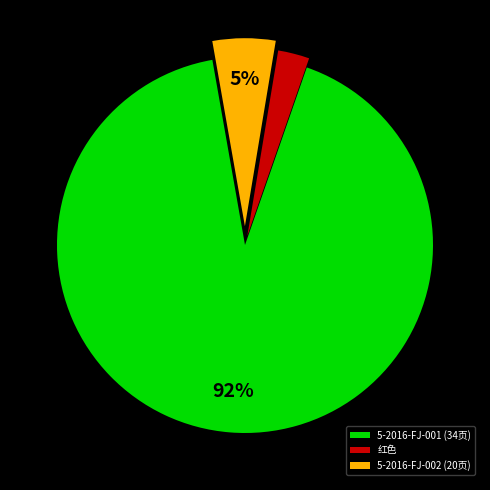

True or false: 5-2016-FJ-001 (34页) accounts for 92% of the total.

True